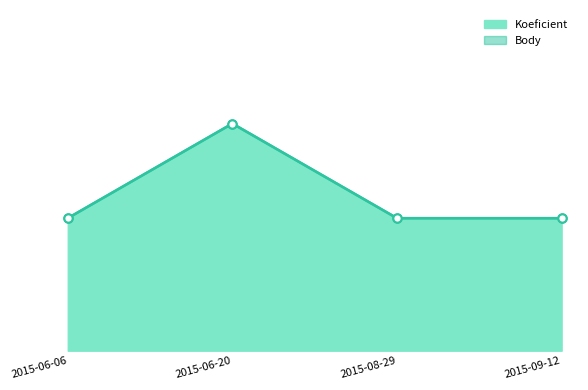

What is the greatest value displayed?

12